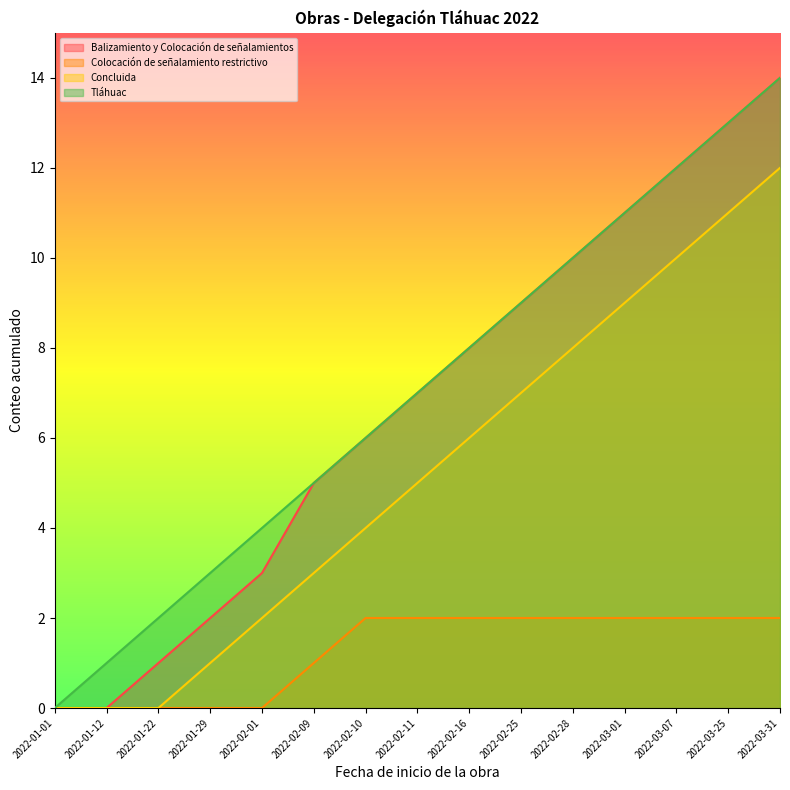

Reading left to right, transcribe all the data shown in this chart.

Balizamiento y Colocación de señalamientos: 2022-01-01=0	2022-01-12=0	2022-01-22=1	2022-01-29=2	2022-02-01=3	2022-02-09=5	2022-02-10=6	2022-02-11=7	2022-02-16=8	2022-02-25=9	2022-02-28=10	2022-03-01=11	2022-03-07=12	2022-03-25=13	2022-03-31=14
Colocación de señalamiento restrictivo: 2022-01-01=0	2022-01-12=0	2022-01-22=0	2022-01-29=0	2022-02-01=0	2022-02-09=1	2022-02-10=2	2022-02-11=2	2022-02-16=2	2022-02-25=2	2022-02-28=2	2022-03-01=2	2022-03-07=2	2022-03-25=2	2022-03-31=2
Concluida: 2022-01-01=0	2022-01-12=0	2022-01-22=0	2022-01-29=1	2022-02-01=2	2022-02-09=3	2022-02-10=4	2022-02-11=5	2022-02-16=6	2022-02-25=7	2022-02-28=8	2022-03-01=9	2022-03-07=10	2022-03-25=11	2022-03-31=12
Tláhuac: 2022-01-01=0	2022-01-12=1	2022-01-22=2	2022-01-29=3	2022-02-01=4	2022-02-09=5	2022-02-10=6	2022-02-11=7	2022-02-16=8	2022-02-25=9	2022-02-28=10	2022-03-01=11	2022-03-07=12	2022-03-25=13	2022-03-31=14